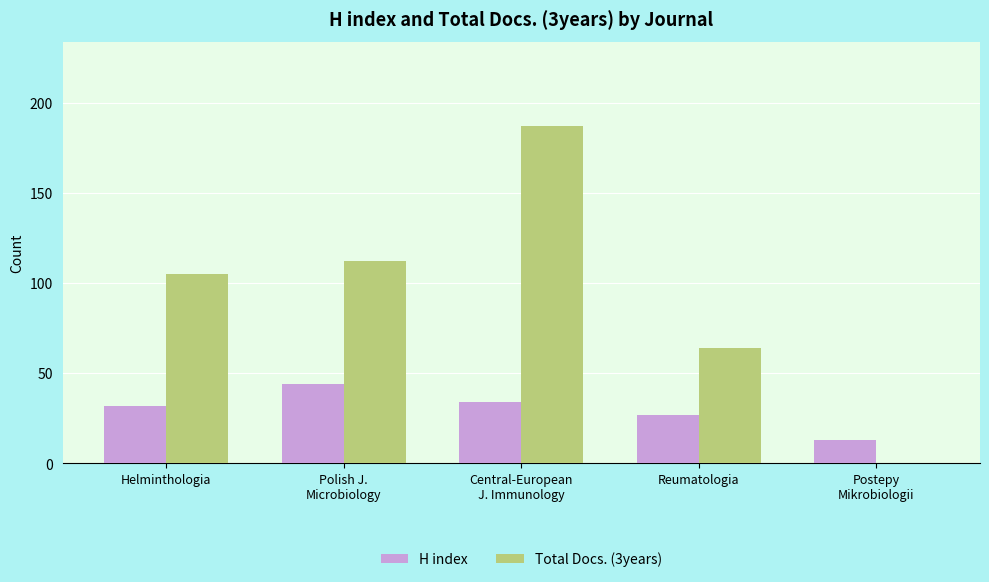

Read the H index value at Helminthologia, to the nearest 5.

30